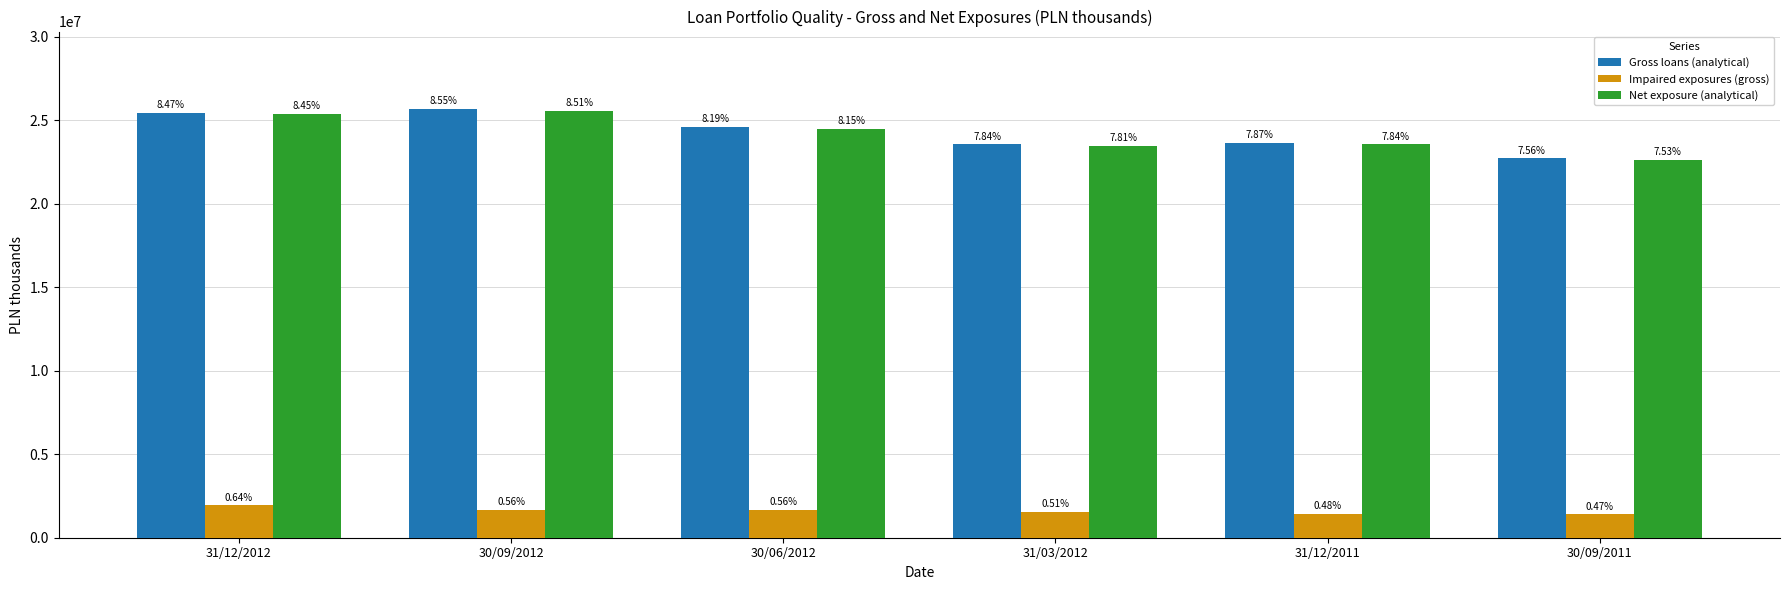

Reading left to right, extract all data points from this chart.

Gross loans (analytical): 25457786	25689234	24605139	23563702	23665232	22722107
Impaired exposures (gross): 1935850	1686824	1676330	1547705	1440064	1414144
Net exposure (analytical): 25380705	25574655	24496017	23467719	23570231	22639061